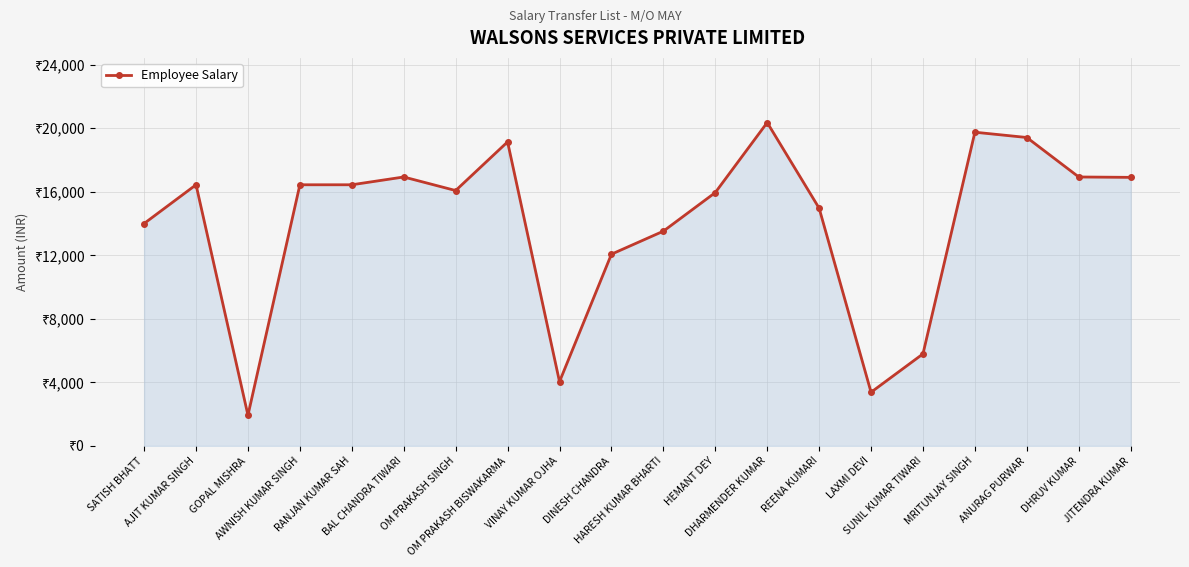

Reading left to right, what are all the values shown in this chart?

14004	16443	1931	16443	16443	16934	16080	19145	4044	12071	13521	15952	20361	14969	3379	5794	19753	19420	16934	16910